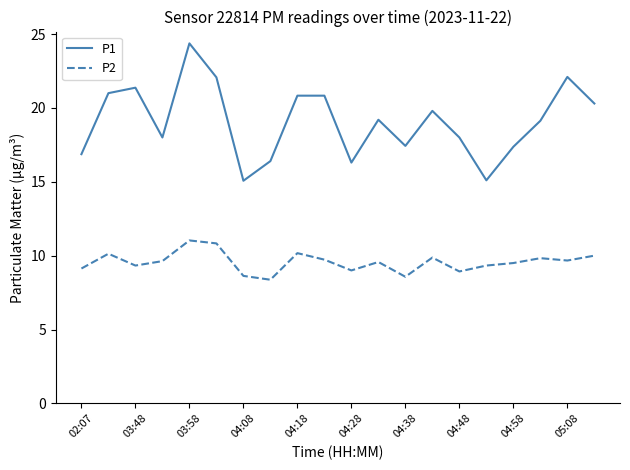

How many categories are shown in the chart?

20